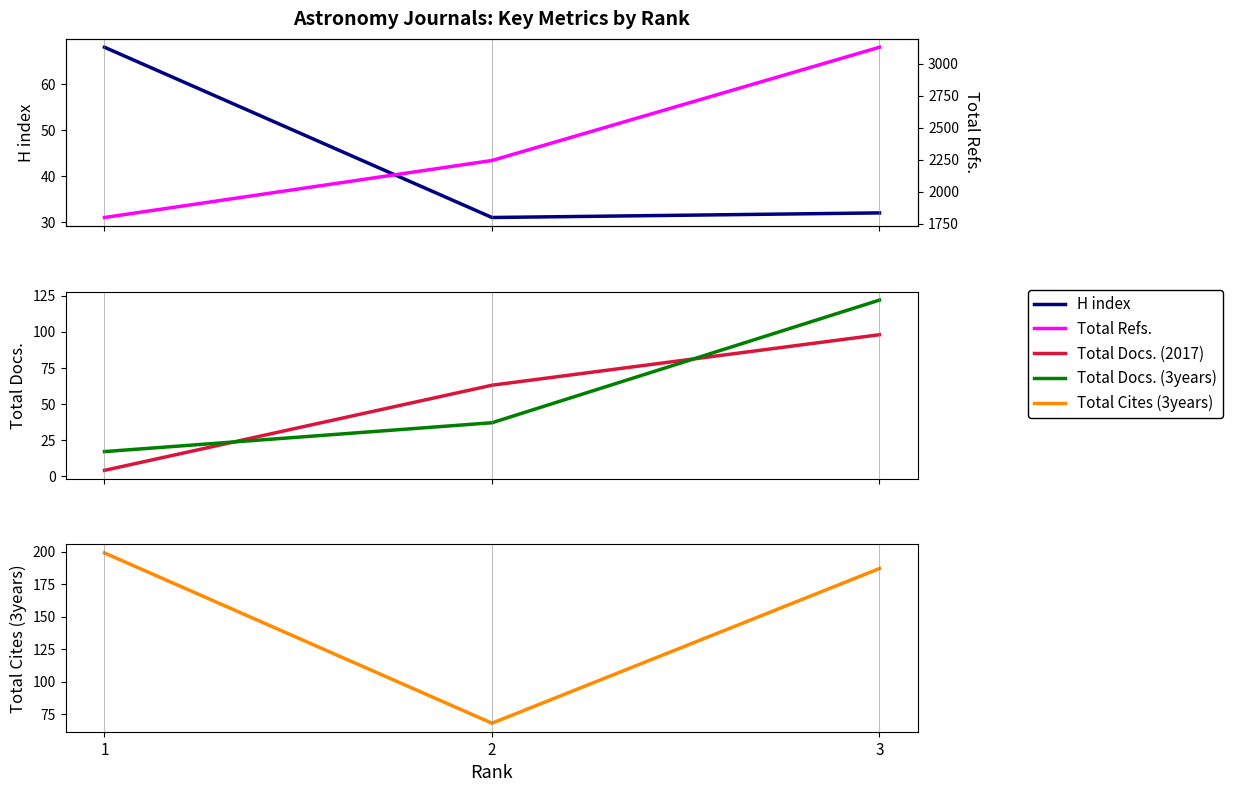

Does the chart display data point markers on the line(s)?

No